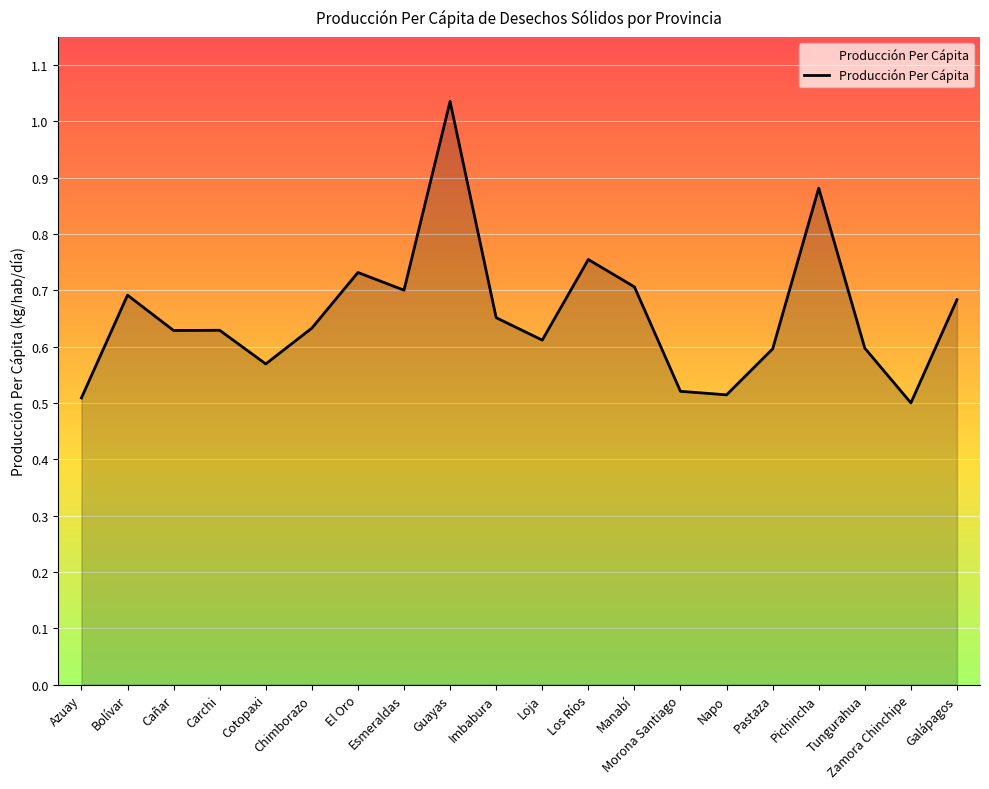

At which category does the data reach its first local peak?

Bolívar